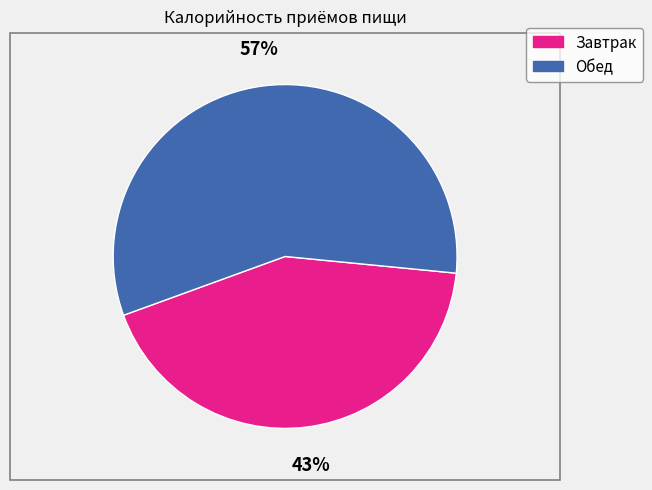

Which has a higher value, Завтрак or Обед?

Обед